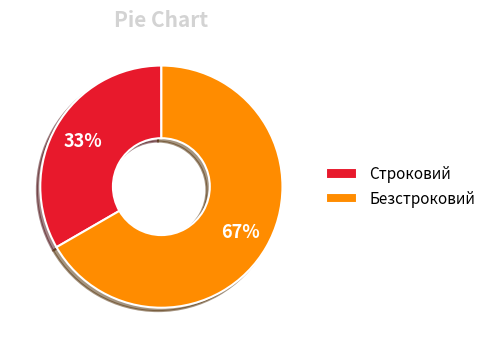

Combined, do Безстроковий and Строковий account for over 50%?

Yes